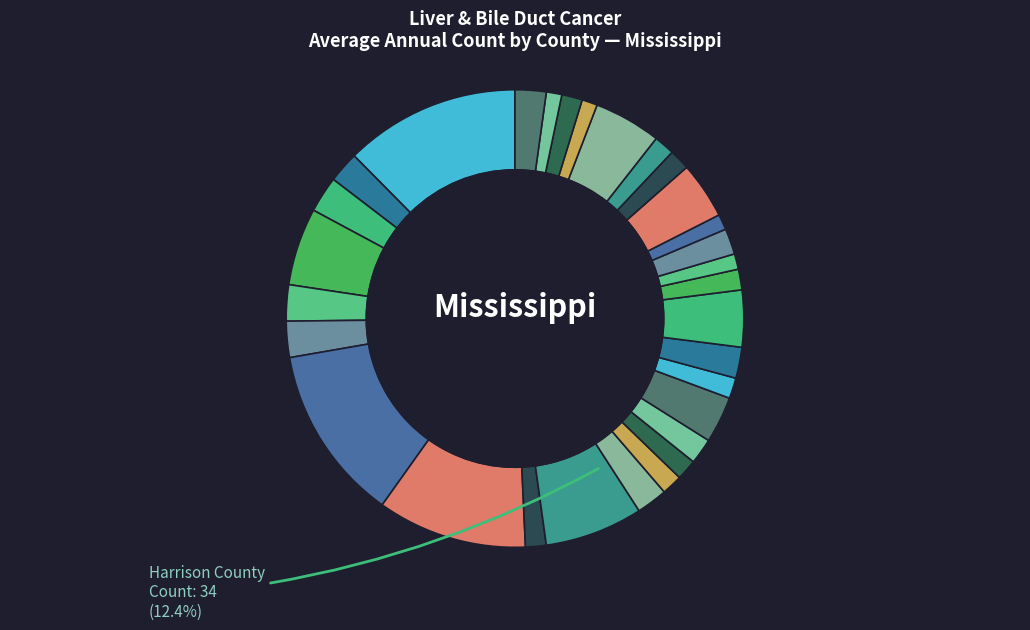

Is there a majority slice in this chart?

No